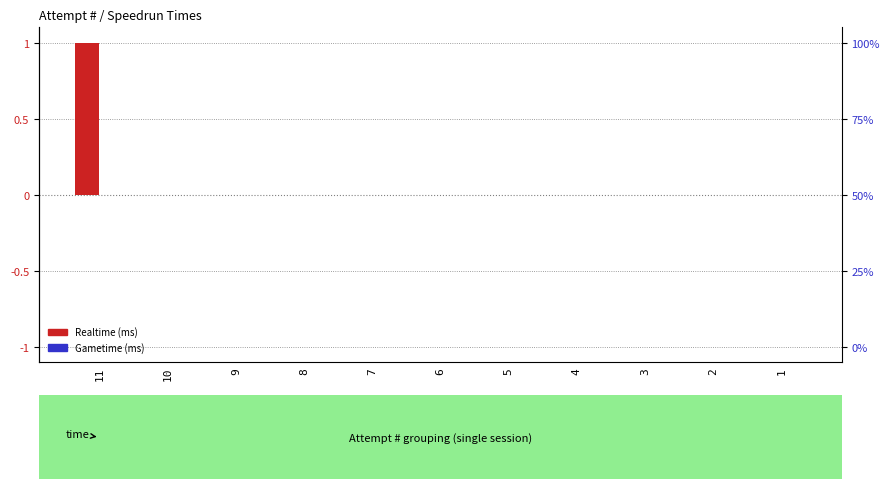

Reading left to right, what are all the values shown in this chart?

Realtime (ms): 11=1	10=0	9=0	8=0	7=0	6=0	5=0	4=0	3=0	2=0	1=0
Gametime (ms): 11=0	10=0	9=0	8=0	7=0	6=0	5=0	4=0	3=0	2=0	1=0